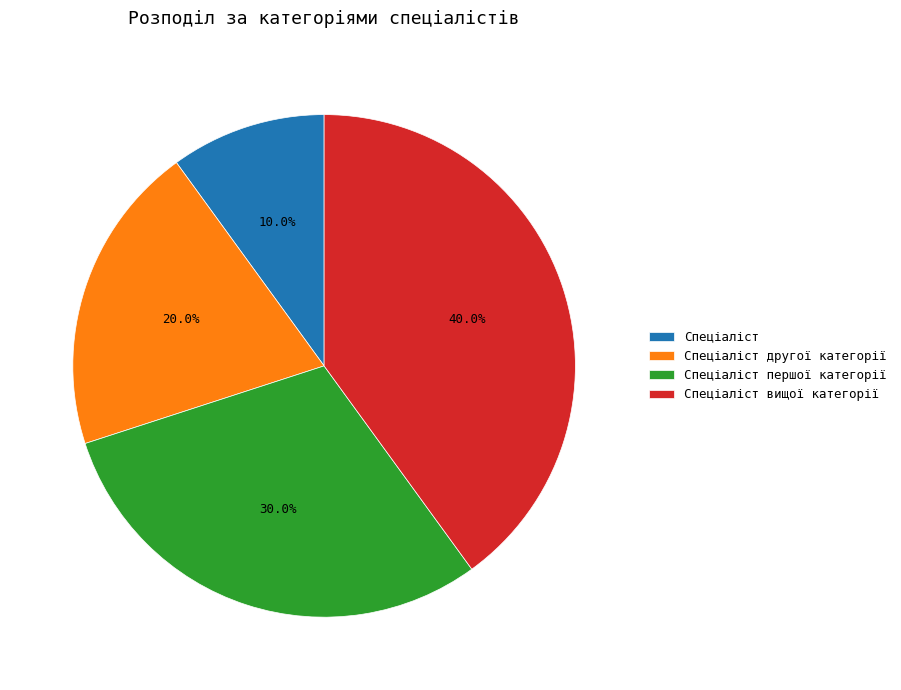

True or false: Спеціаліст вищої категорії accounts for 52% of the total.

False